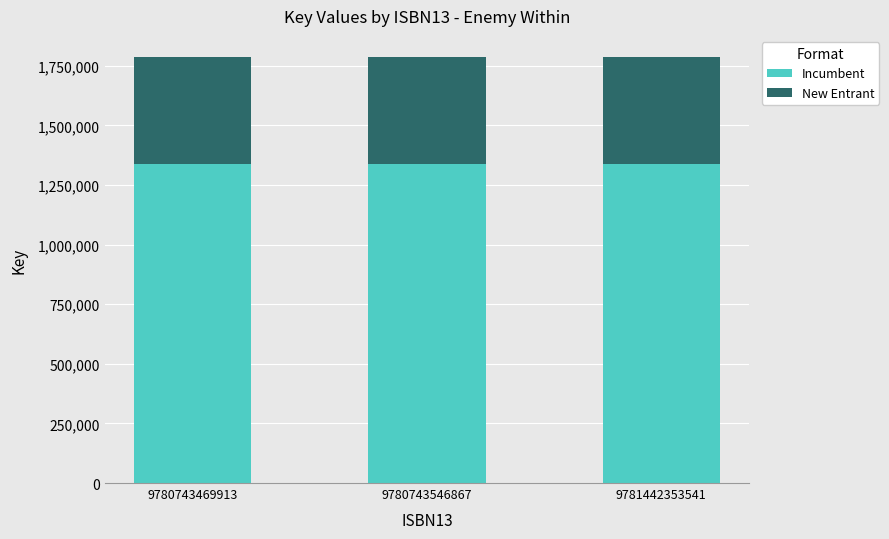

What is the minimum value for Incumbent?

1339545.8